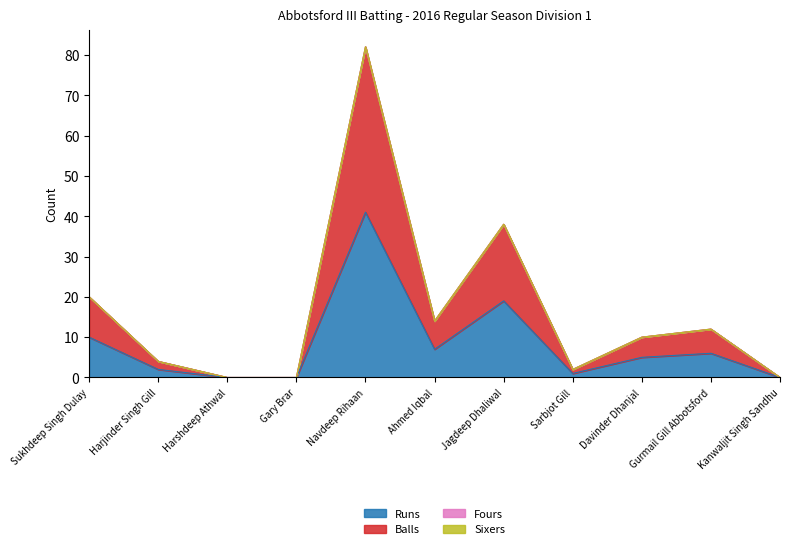

Does the chart display data point markers on the line(s)?

No